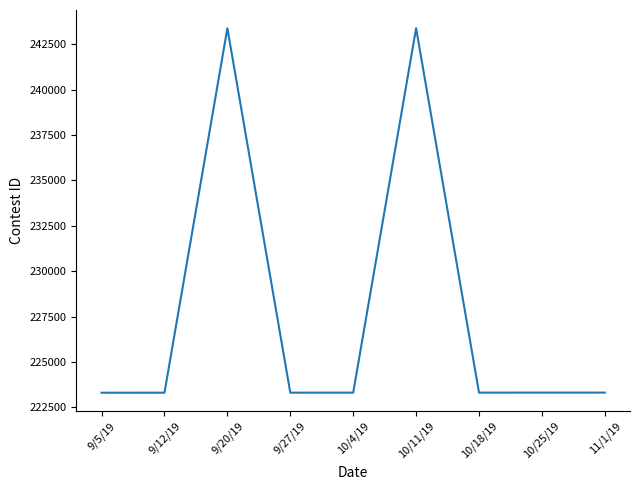

The value at 9/5/19 is 346500. True or false?

False